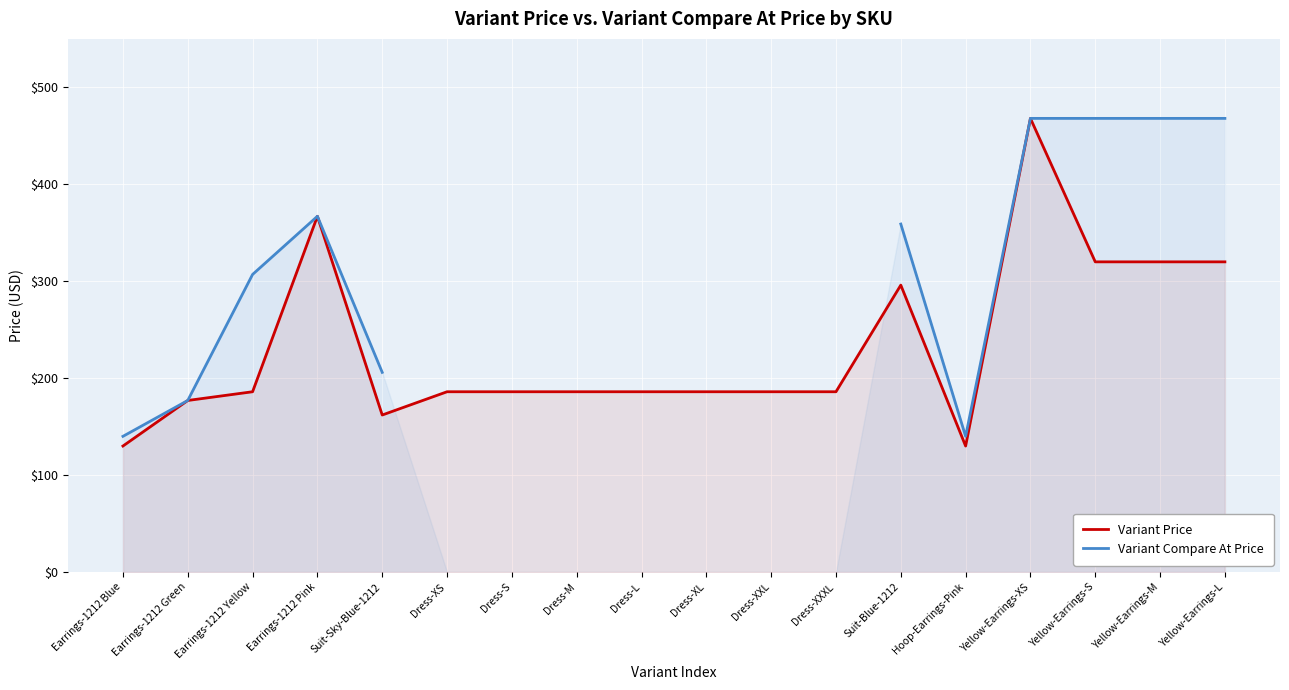

What is the minimum value for Variant Price?

130